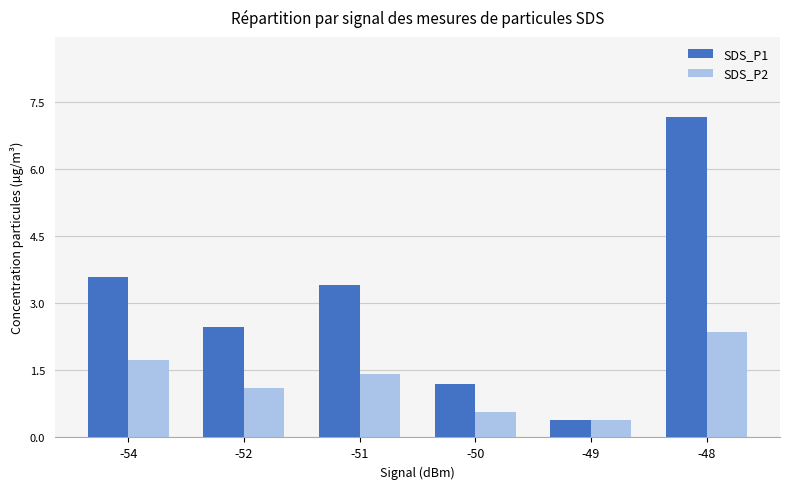

What is the difference between the SDS_P2 values at -54 and -49?

1.3